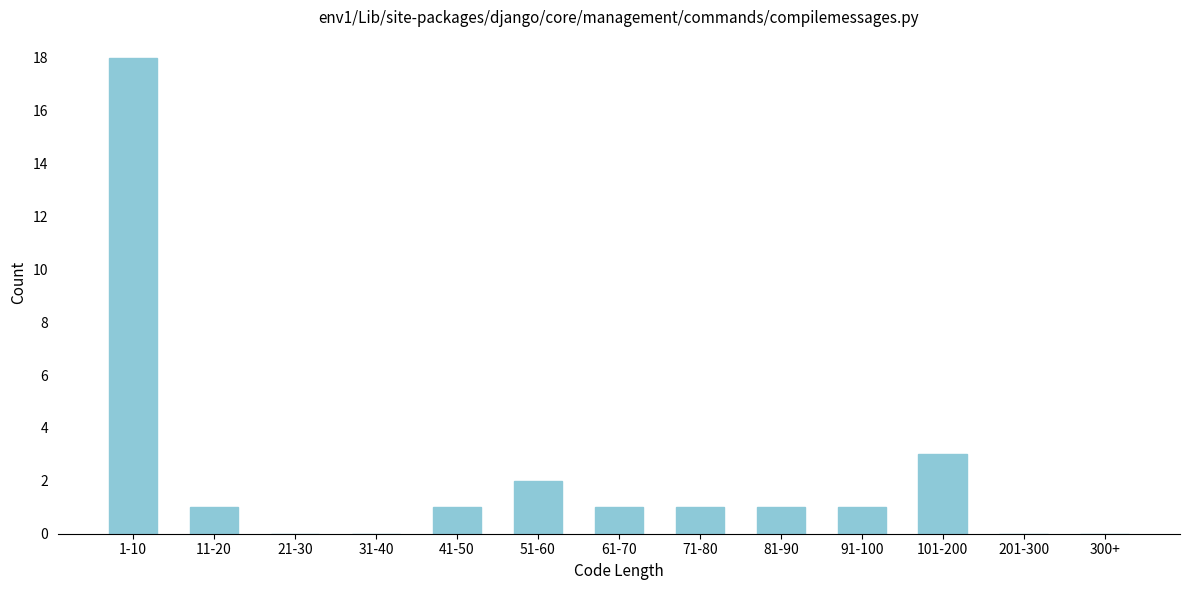

Reading left to right, list all the values displayed in this chart.

1-10=18	11-20=1	21-30=0	31-40=0	41-50=1	51-60=2	61-70=1	71-80=1	81-90=1	91-100=1	101-200=3	201-300=0	300+=0